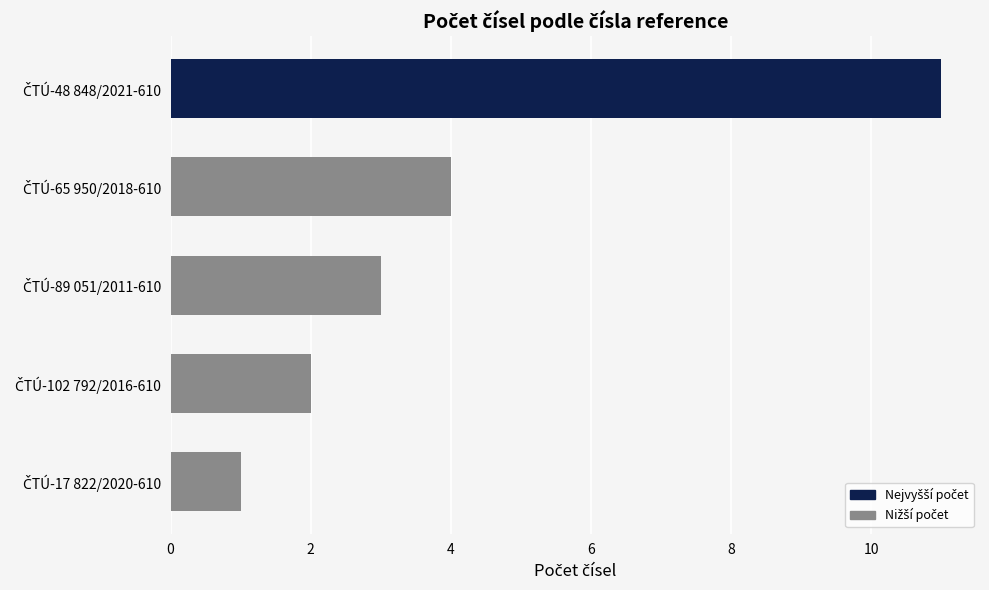

What is the difference between the maximum and second lowest values?

9